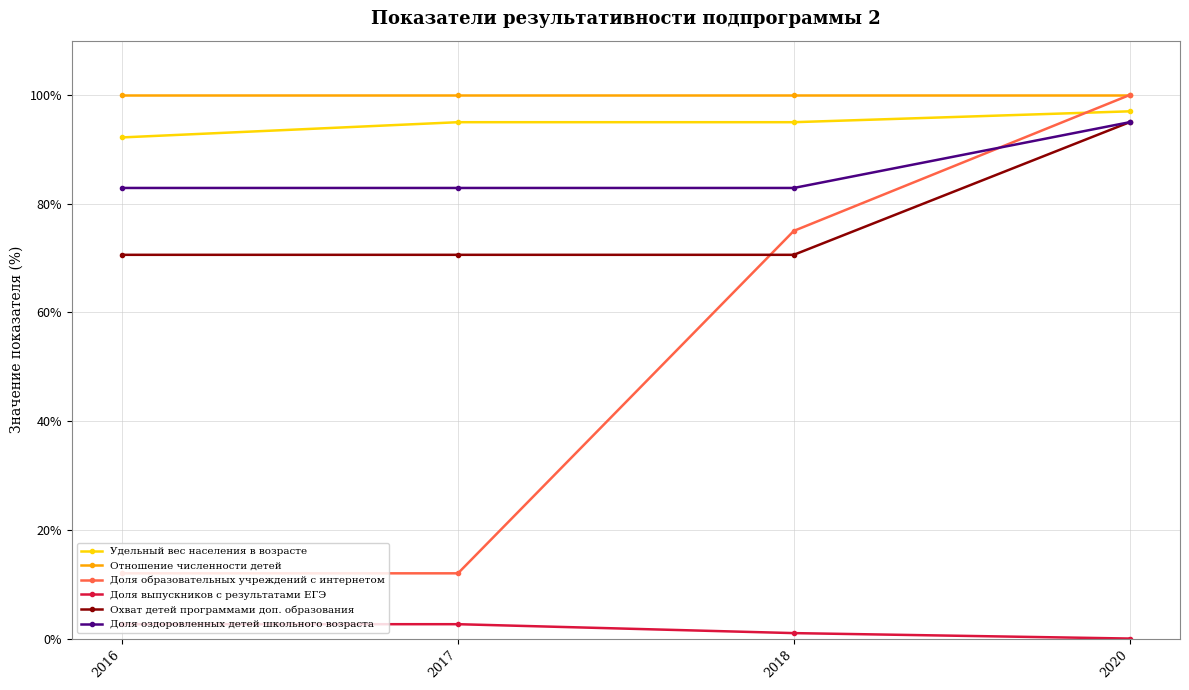

Is the value of Охват детей программами доп. образования at 2018 greater than the value of Отношение численности детей at 2016?

No